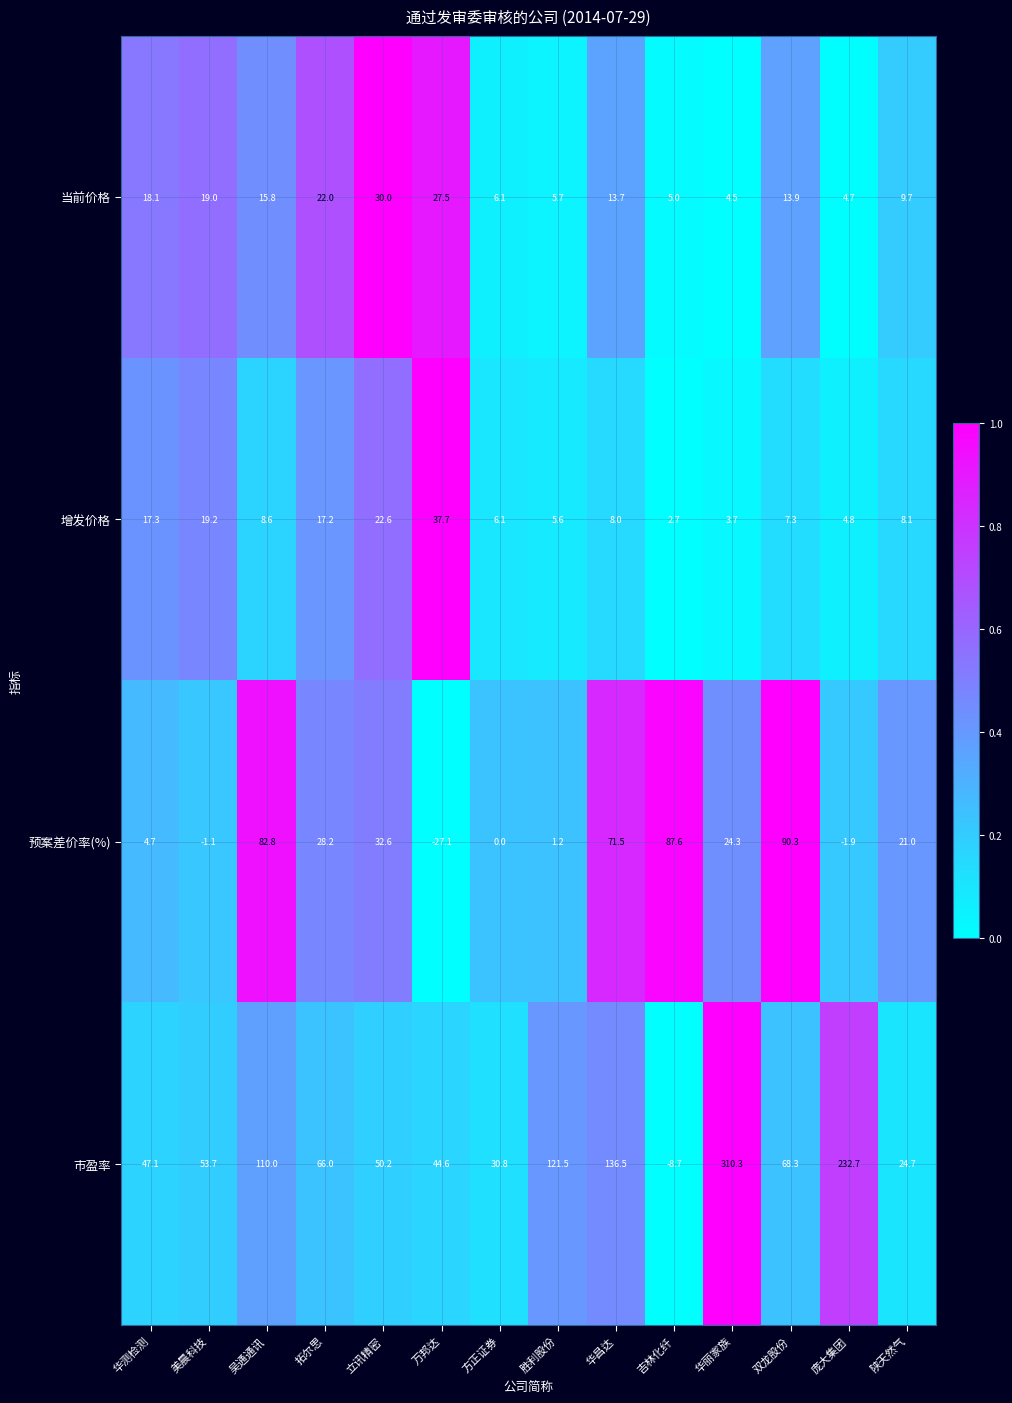

What is the average value of the 当前价格 series?

14.0